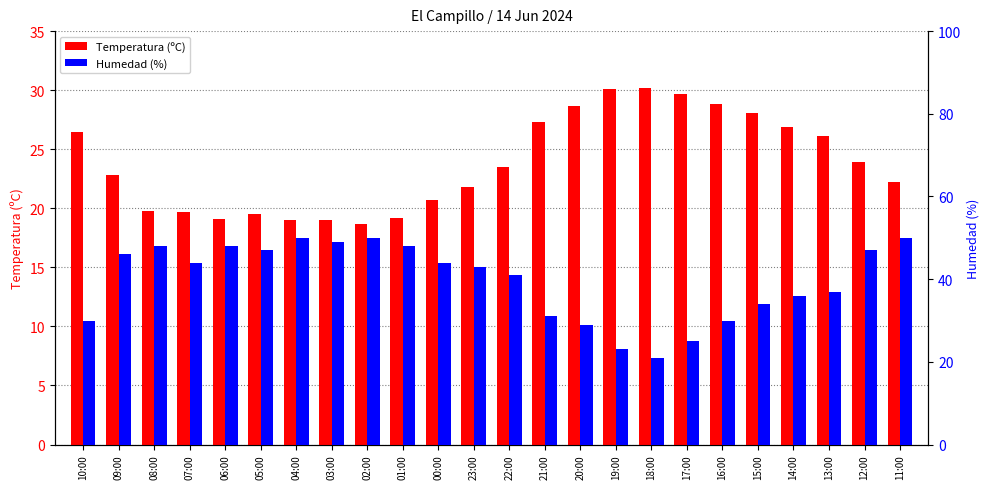

The Humedad (%) series shows 47.0 at 12:00. True or false?

True